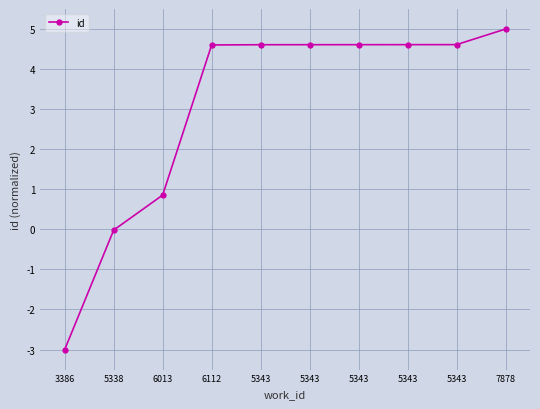

List the labels in order of value, smallest first.

3386, 5338, 6013, 6112, 5343, 5343, 5343, 5343, 5343, 7878